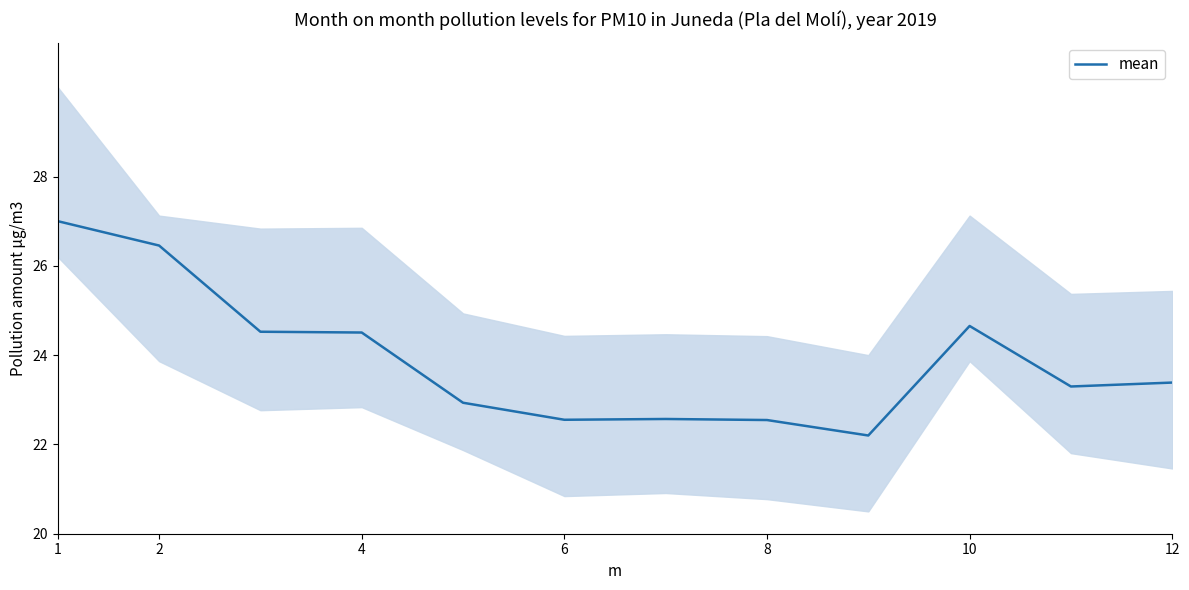

True or false: mean has a value of 27.0 at 1.

True